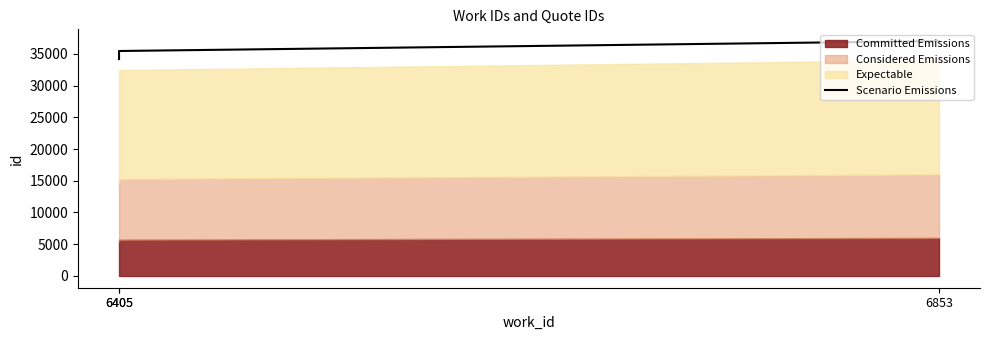

Does the chart display data point markers on the line(s)?

No